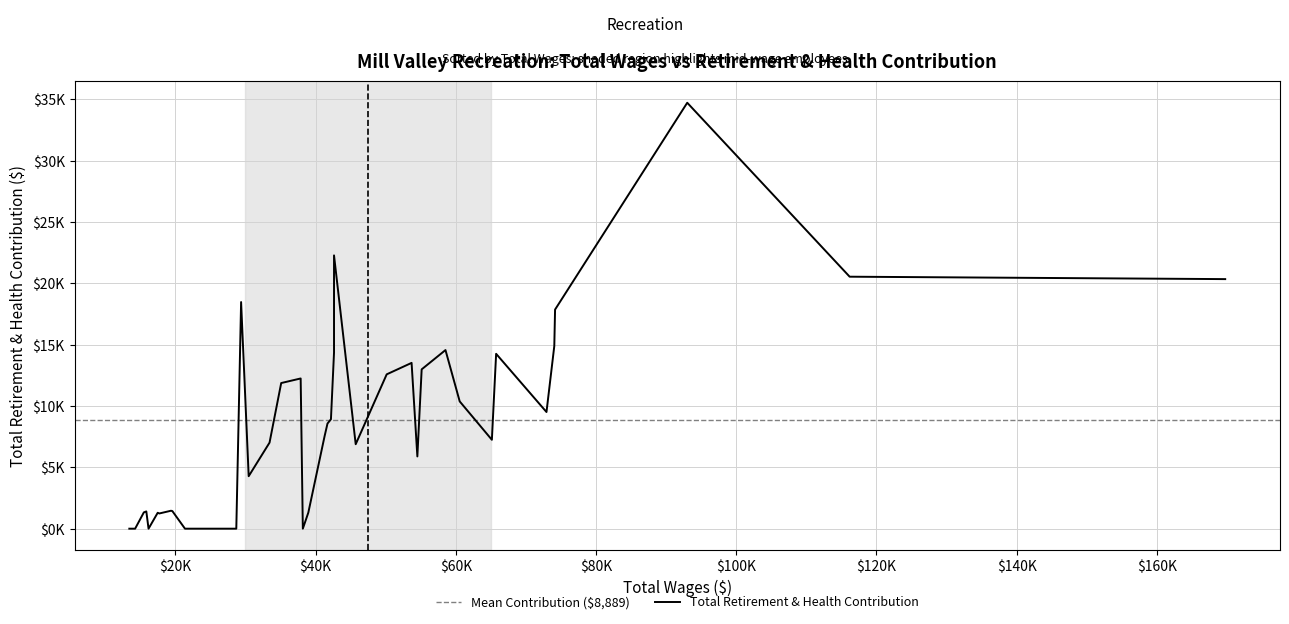

At which label is the value closest to 17361?

74160